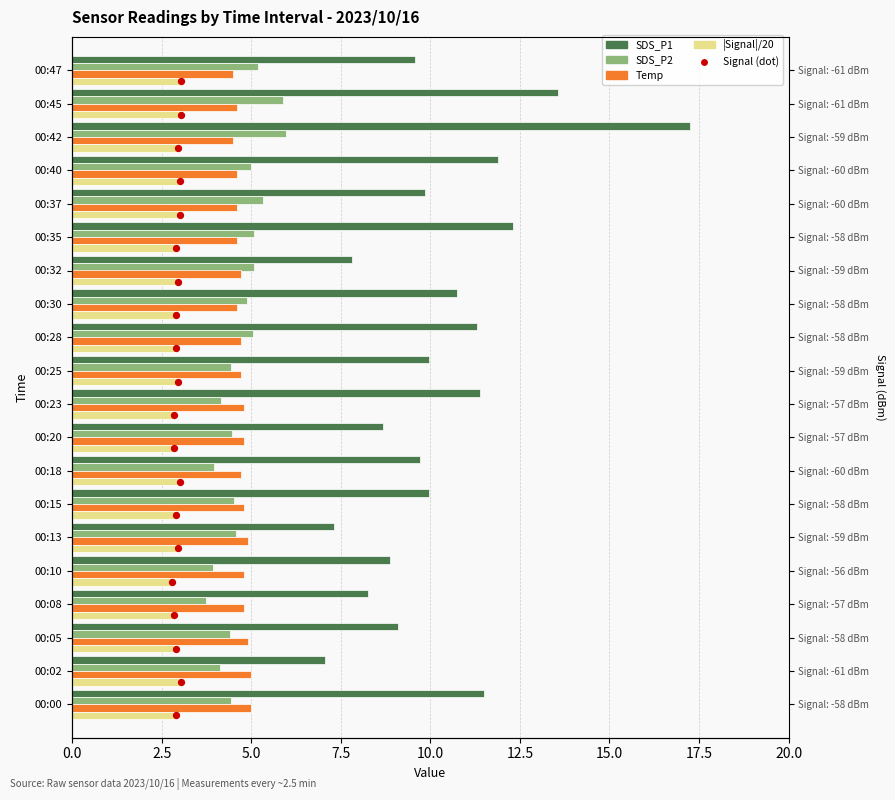

Which series has the largest total across all categories?

SDS_P1